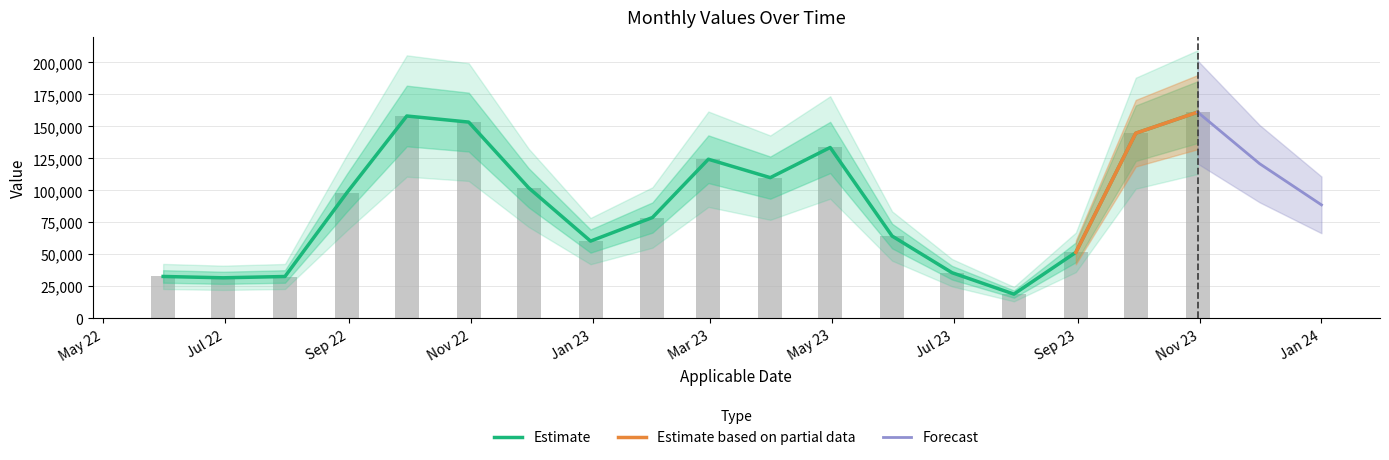

Does the chart contain stacked bars?

No